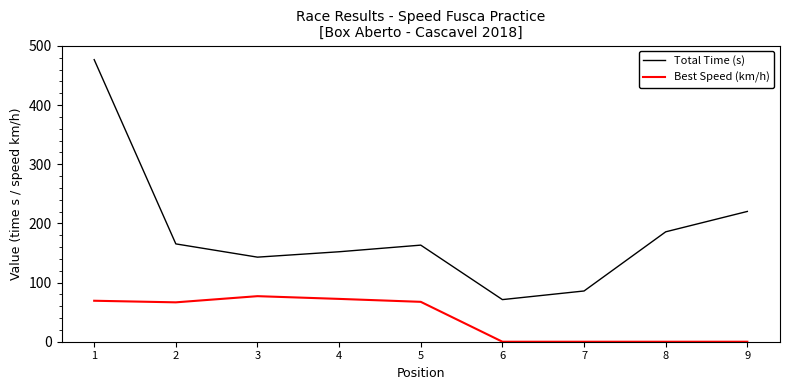

True or false: Best Speed (km/h) and Total Time (s) intersect in this chart.

False